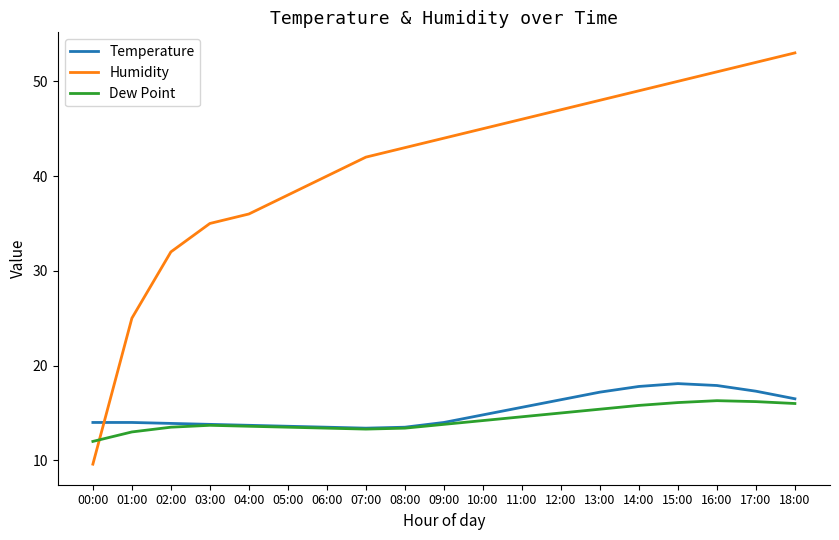

Which category has the highest value across all series?

18:00